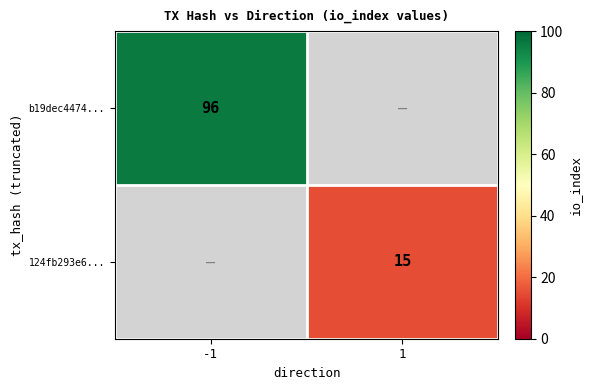

At which category does the chart reach its minimum across all series?

1